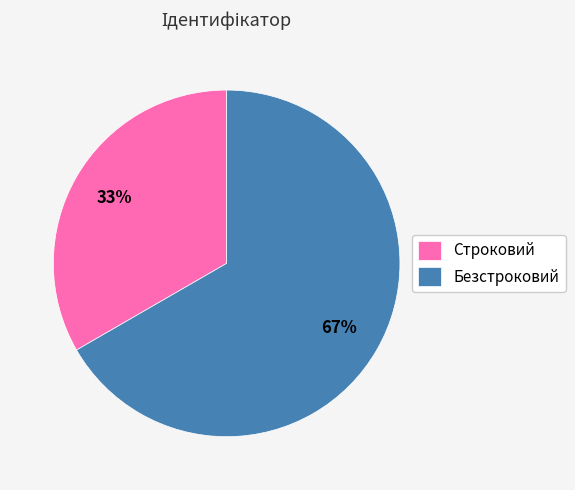

Count the number of slices in the pie.

2